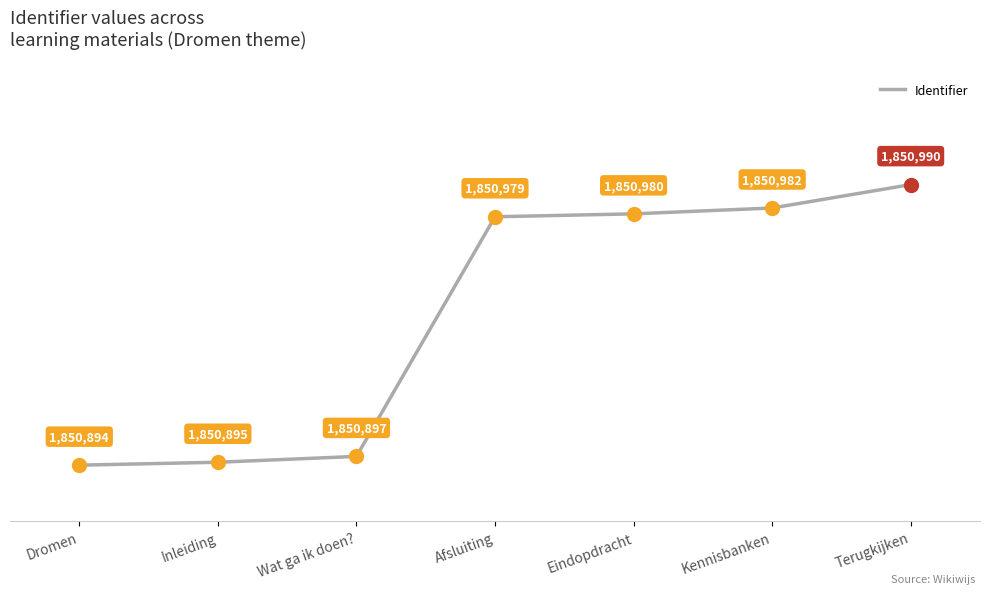

What is the change in value from Wat ga ik doen? to Eindopdracht?

+83